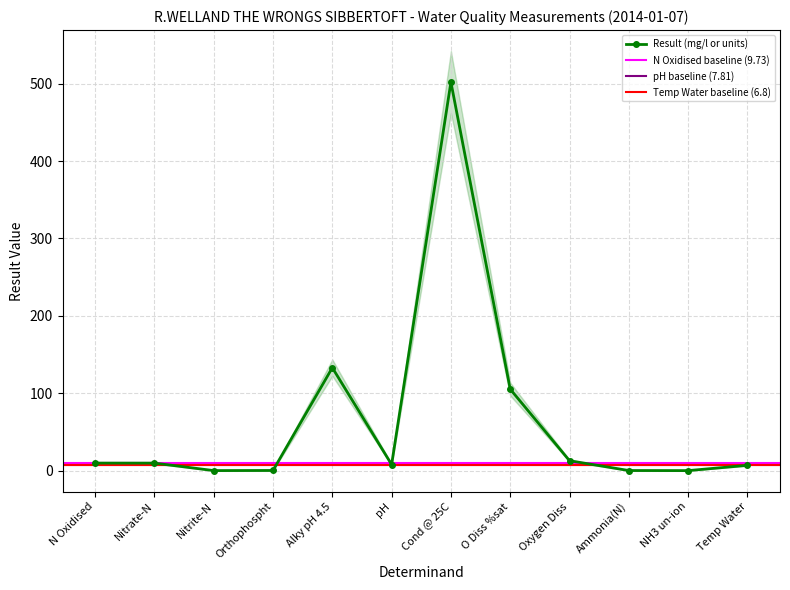

At which label does the data first exceed 9?

N Oxidised